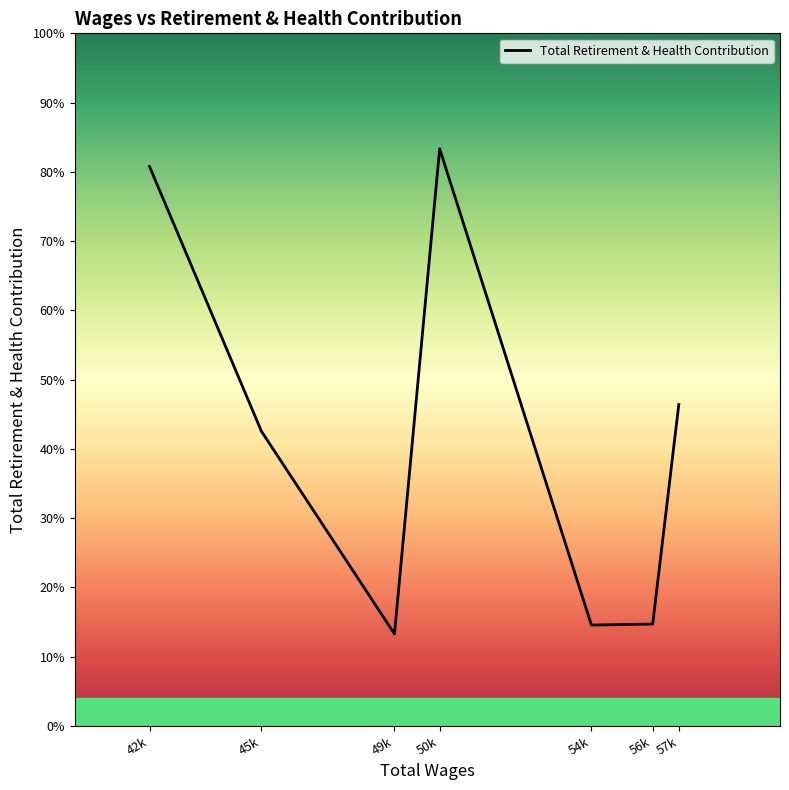

What is the change in value from 45k to 56k?

-9903